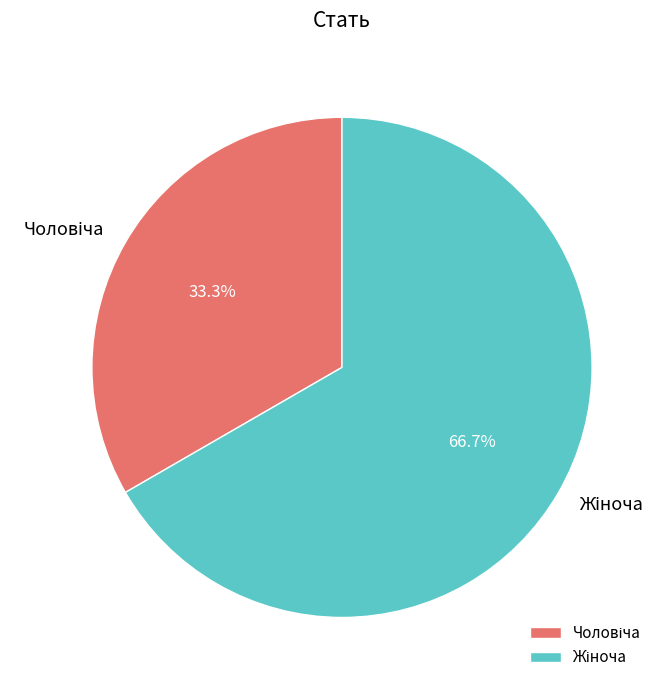

Is there any slice that represents more than half of the pie?

Yes